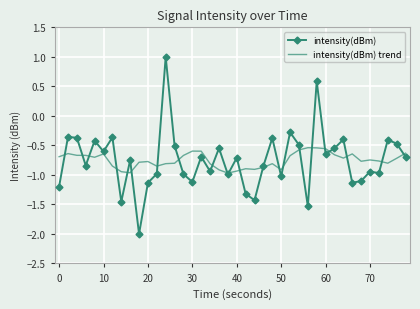

What is the highest value of the intensity(dBm) series?

1.0